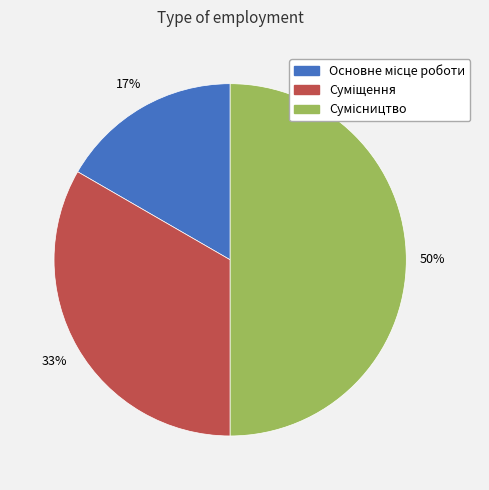

To the nearest percent, what is the average slice percentage?

33%